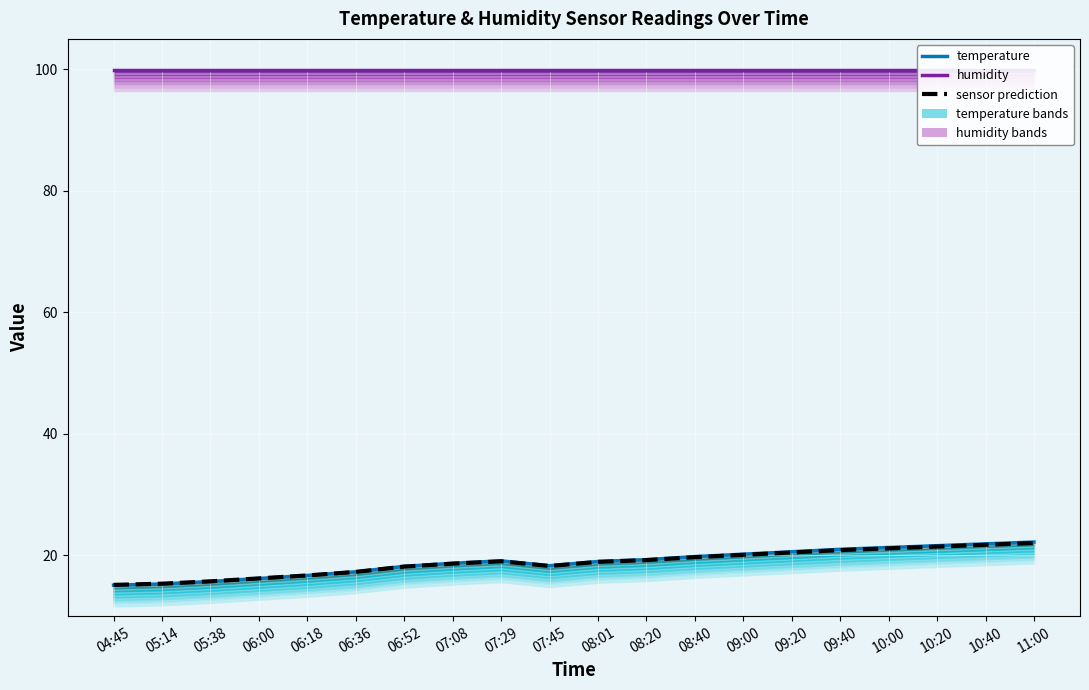

What is the value of the sensor prediction point at the 15th from the left?

20.5